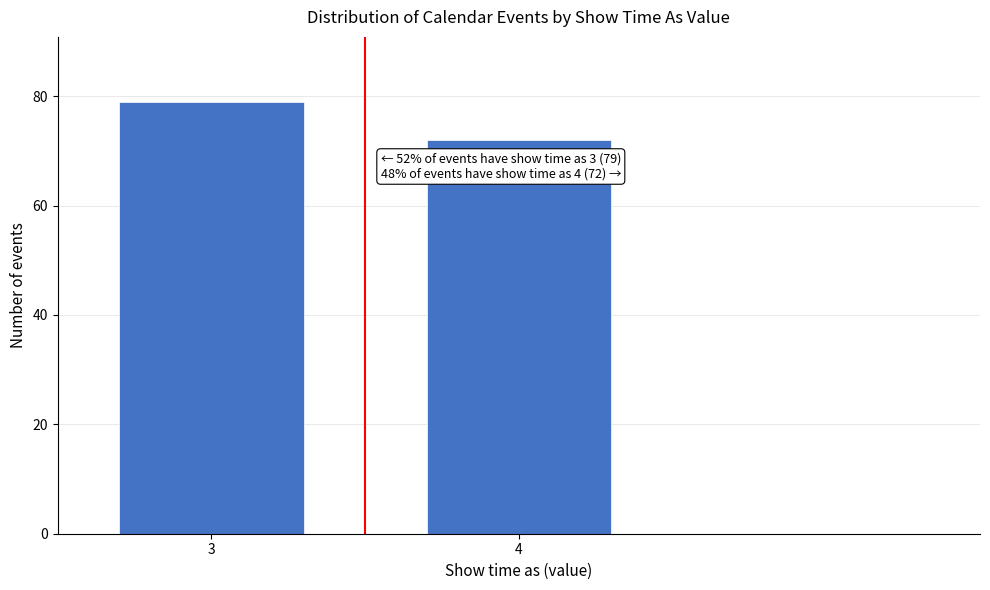

Reading right to left, extract all data points from this chart.

4=72	3=79